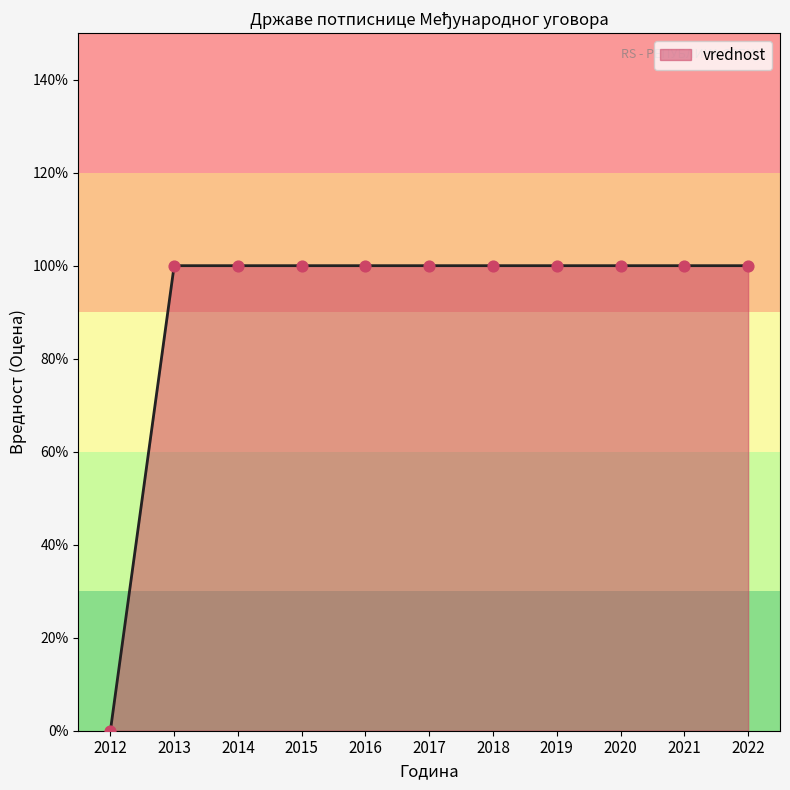

Which has a higher value, 2012 or 2021?

2021